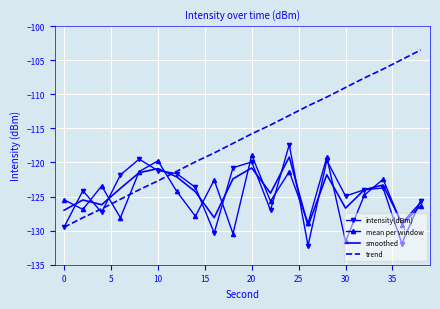

True or false: trend and smoothed cross at least once.

True